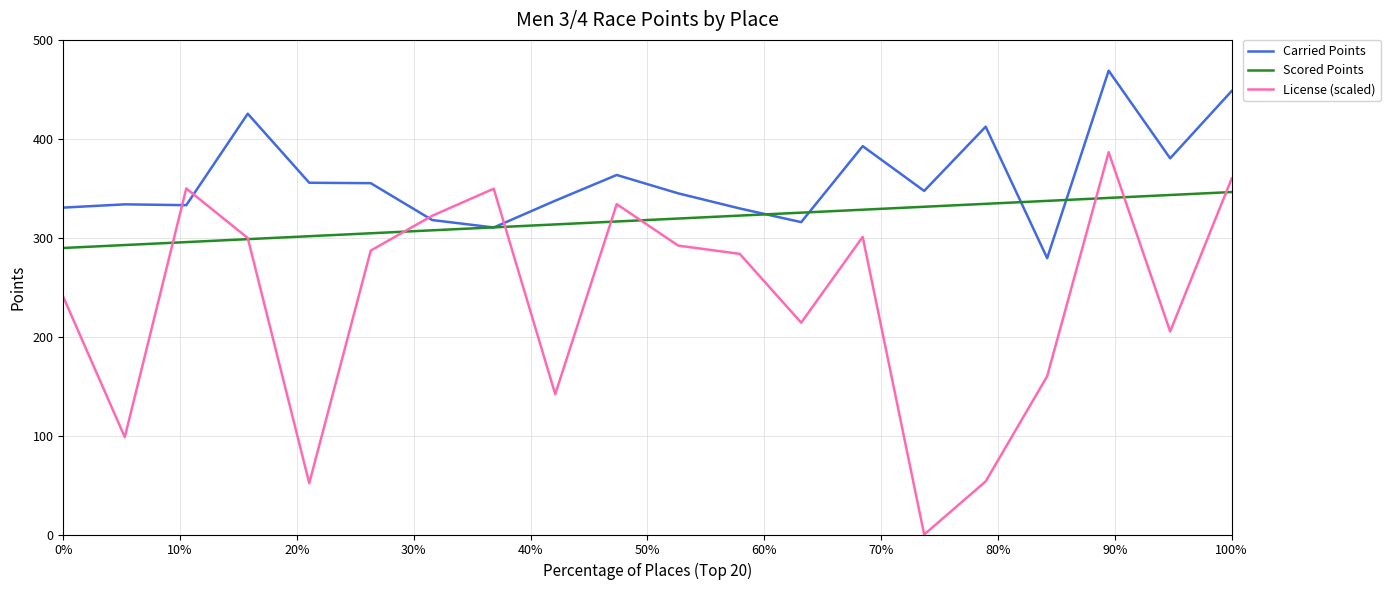

Which series has the widest spread of values?

License (scaled)